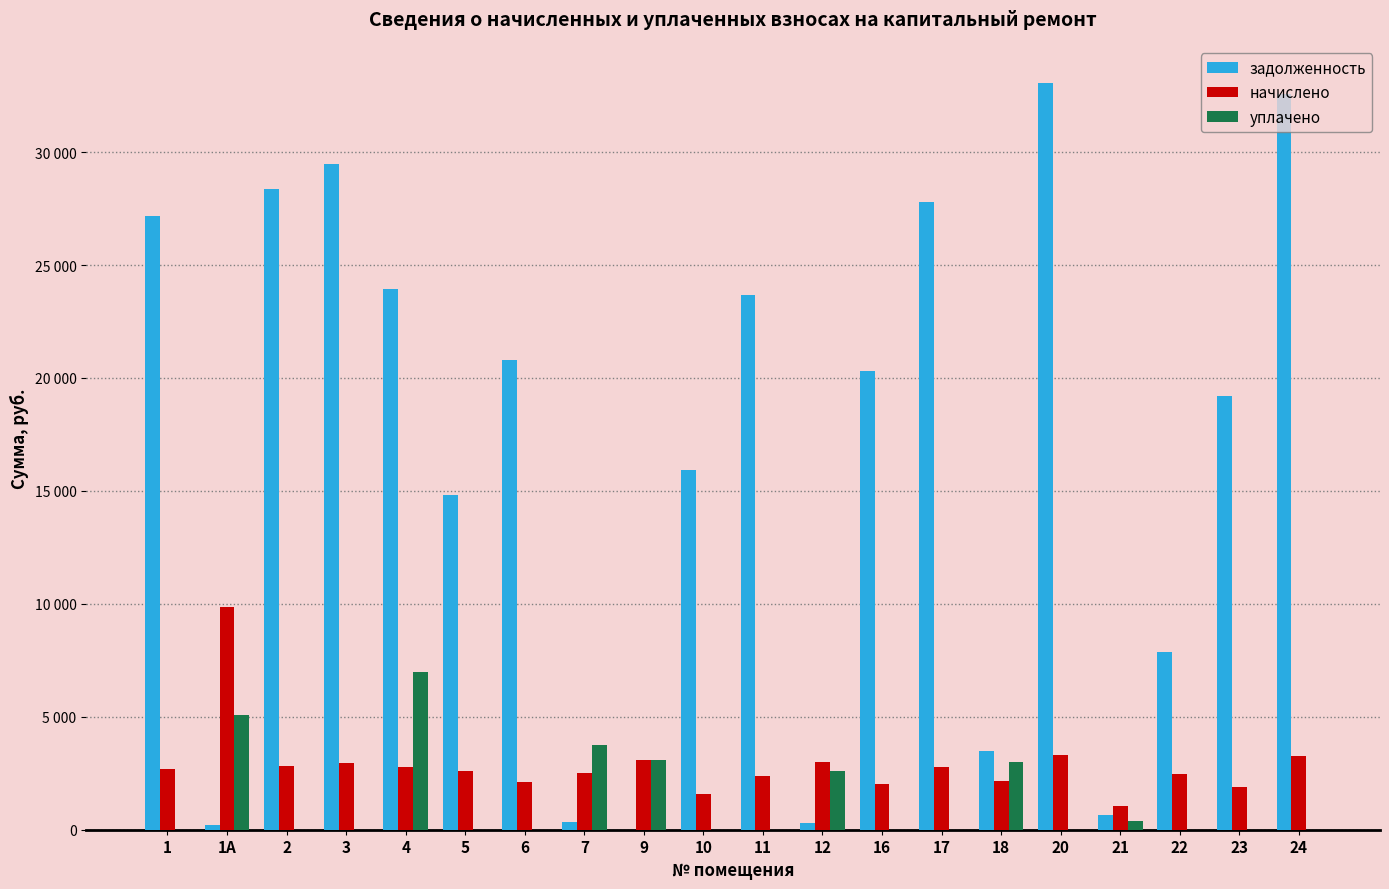

What is the total value across all series at 22?

10361.3